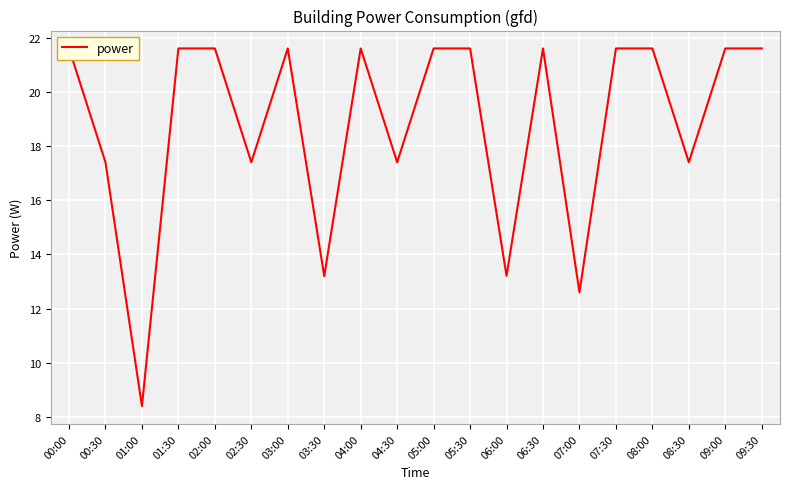

What is the greatest value displayed?

21.6